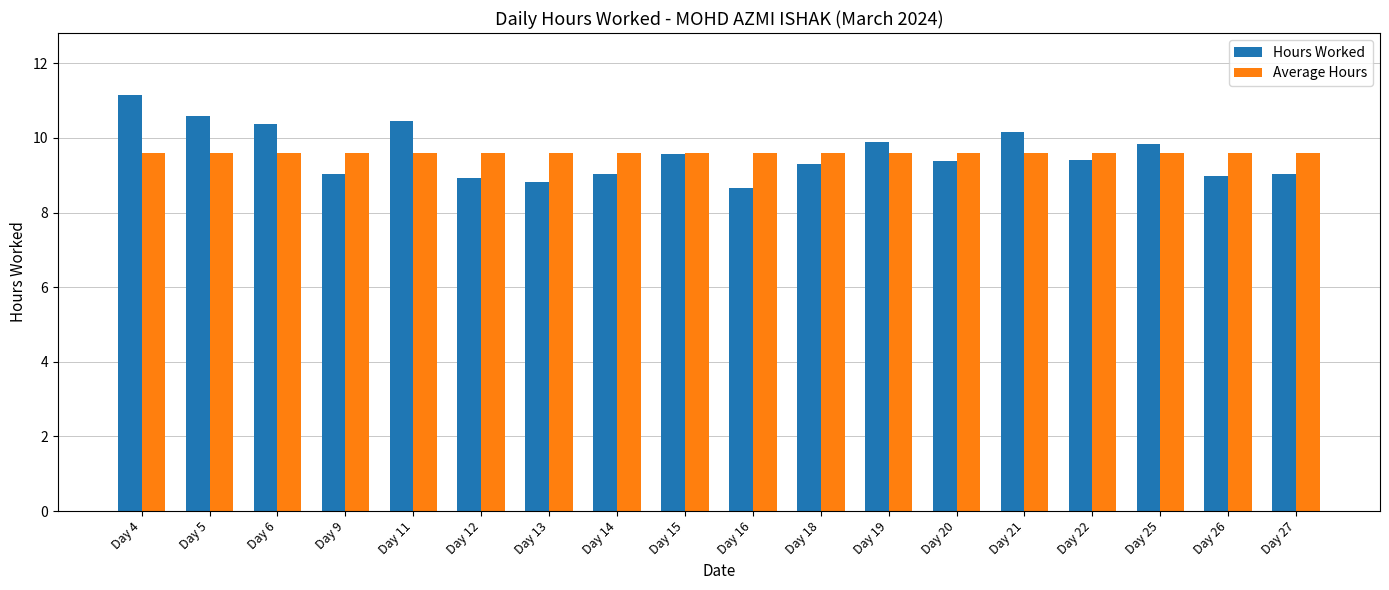

Is the value of Average Hours at Day 26 greater than the value of Hours Worked at Day 18?

Yes